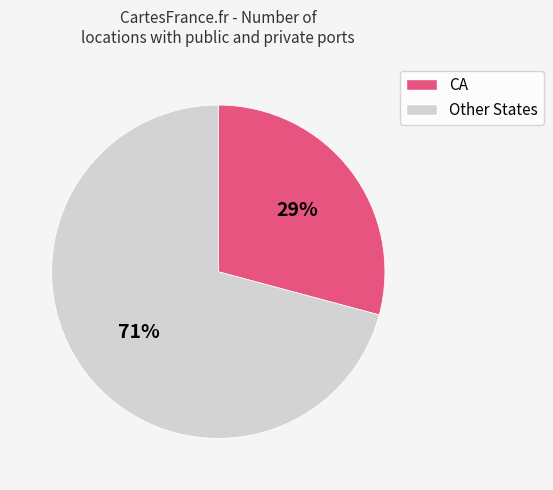

To the nearest percent, what is the average slice percentage?

50%